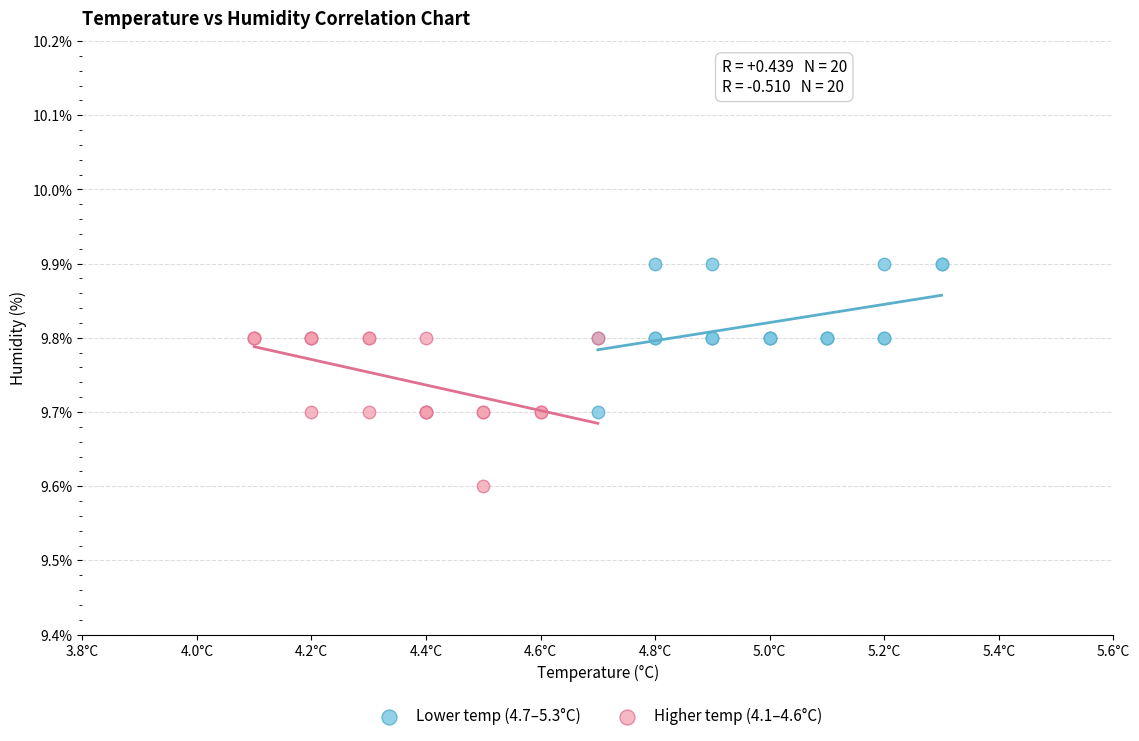

Which series contains the lowest Y value?

Higher temp (4.1–4.6°C)